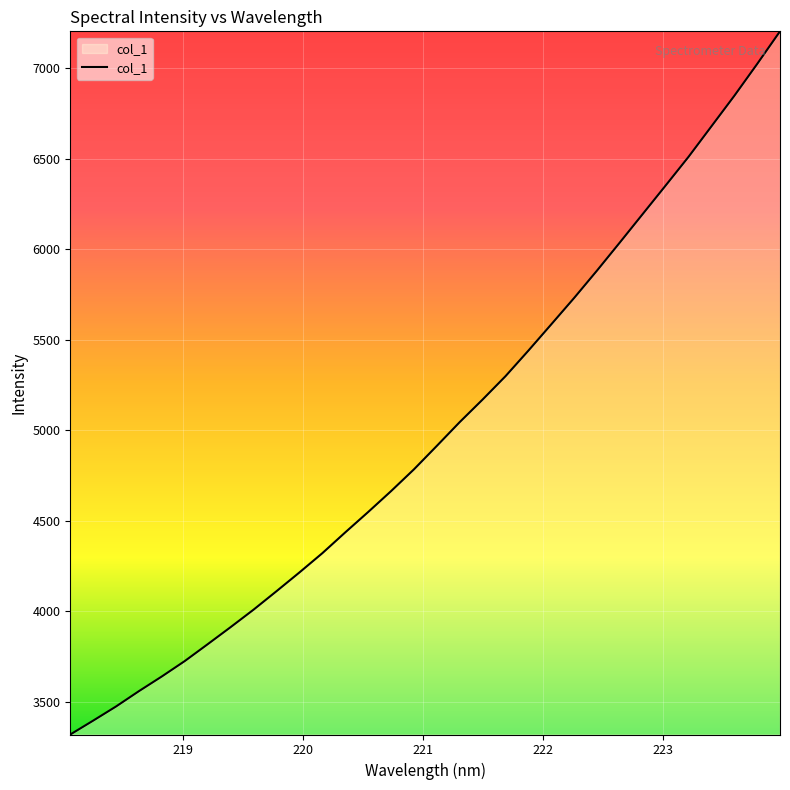

What is the difference between the maximum and minimum values?

3885.1